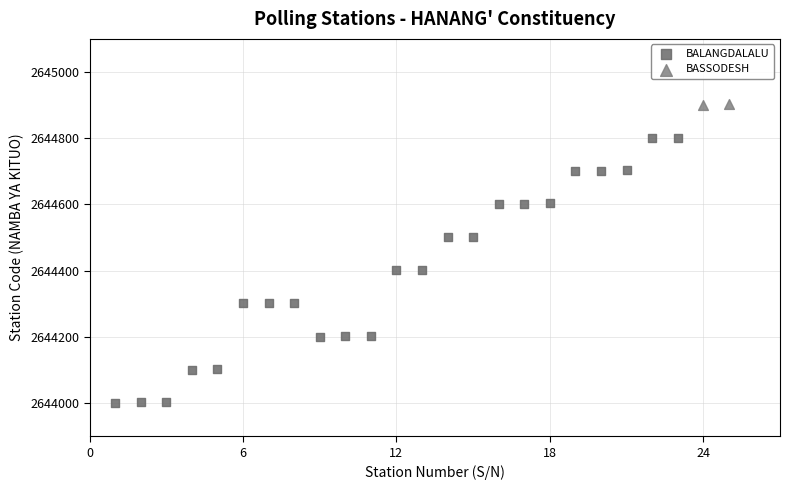

What are all the series names shown in the legend?

BALANGDALALU, BASSODESH